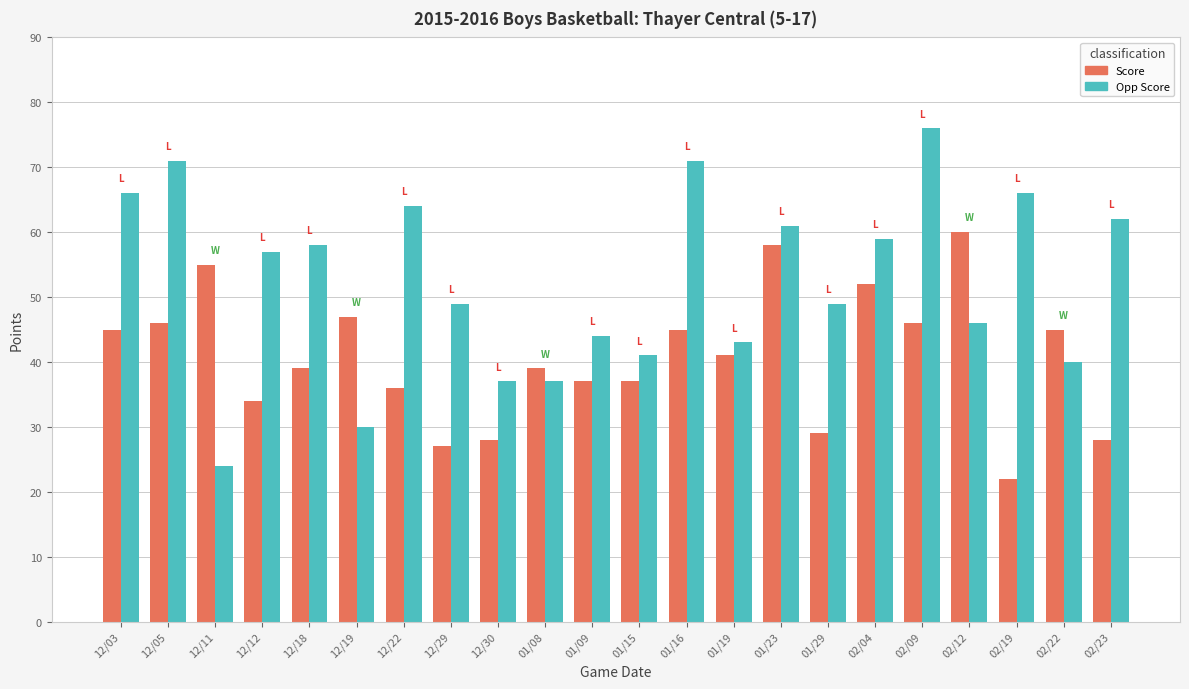

Reading left to right, transcribe all the data shown in this chart.

Score: 12/03=45	12/05=46	12/11=55	12/12=34	12/18=39	12/19=47	12/22=36	12/29=27	12/30=28	01/08=39	01/09=37	01/15=37	01/16=45	01/19=41	01/23=58	01/29=29	02/04=52	02/09=46	02/12=60	02/19=22	02/22=45	02/23=28
Opp Score: 12/03=66	12/05=71	12/11=24	12/12=57	12/18=58	12/19=30	12/22=64	12/29=49	12/30=37	01/08=37	01/09=44	01/15=41	01/16=71	01/19=43	01/23=61	01/29=49	02/04=59	02/09=76	02/12=46	02/19=66	02/22=40	02/23=62